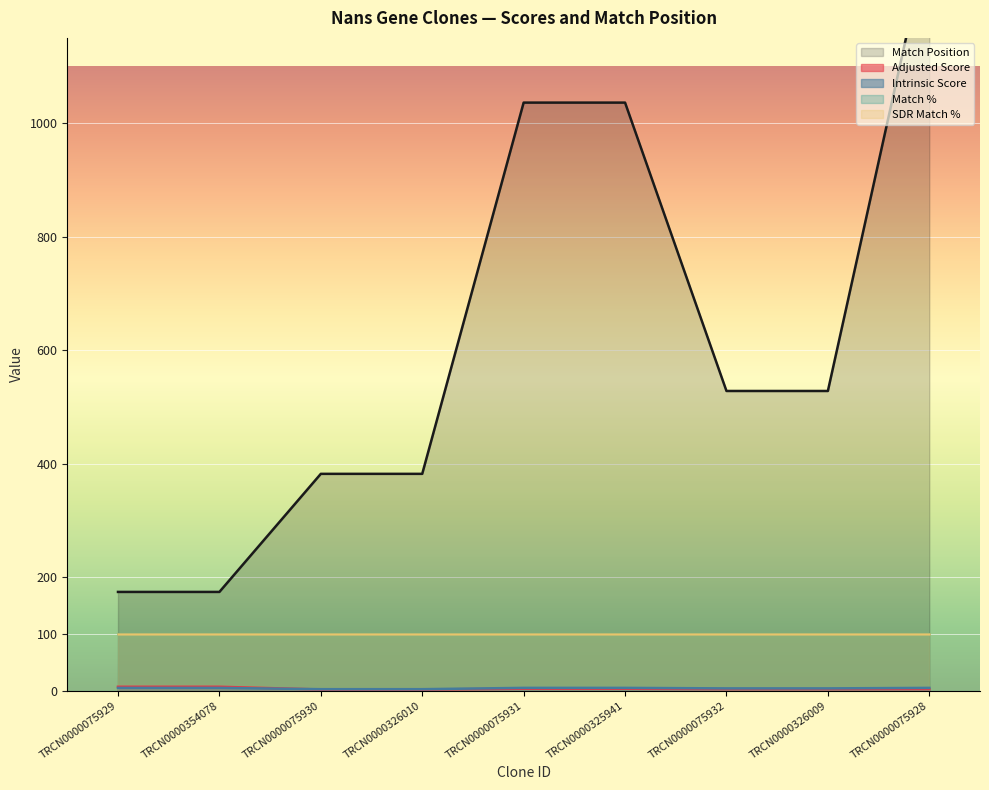

What is the maximum value shown in the chart?

1335.0